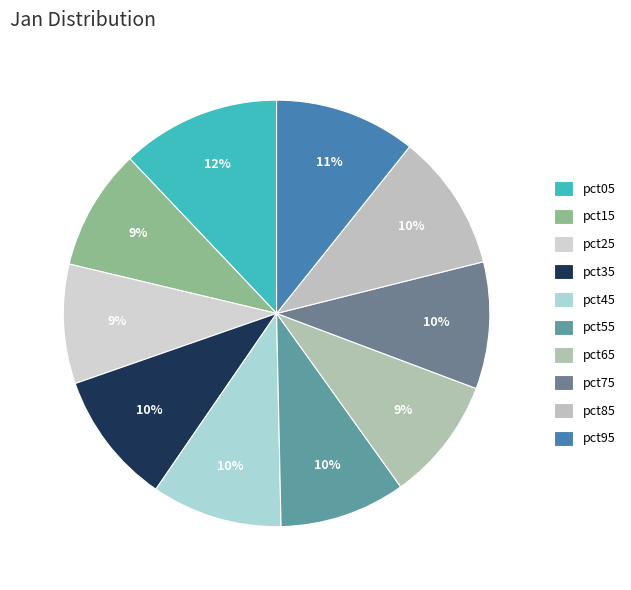

How many segments does this pie chart have?

10